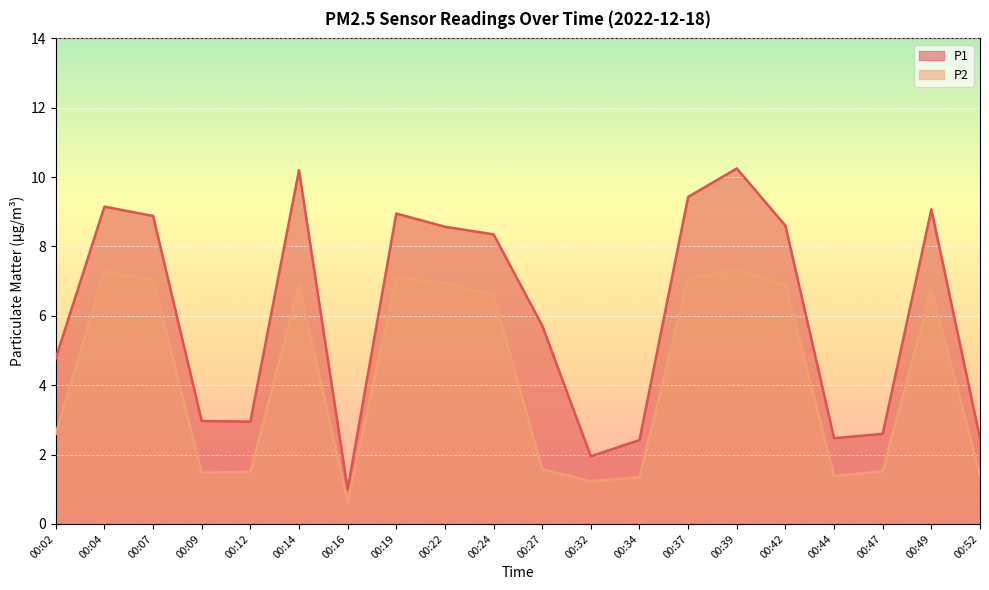

How many values in the P1 series are below 8?

10